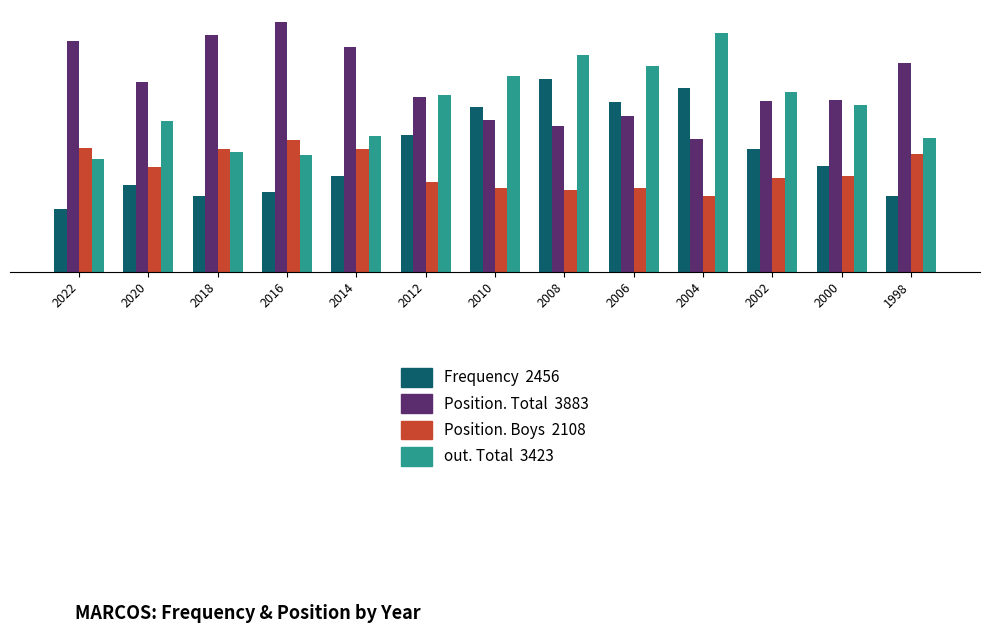

Are the bars horizontal?

No